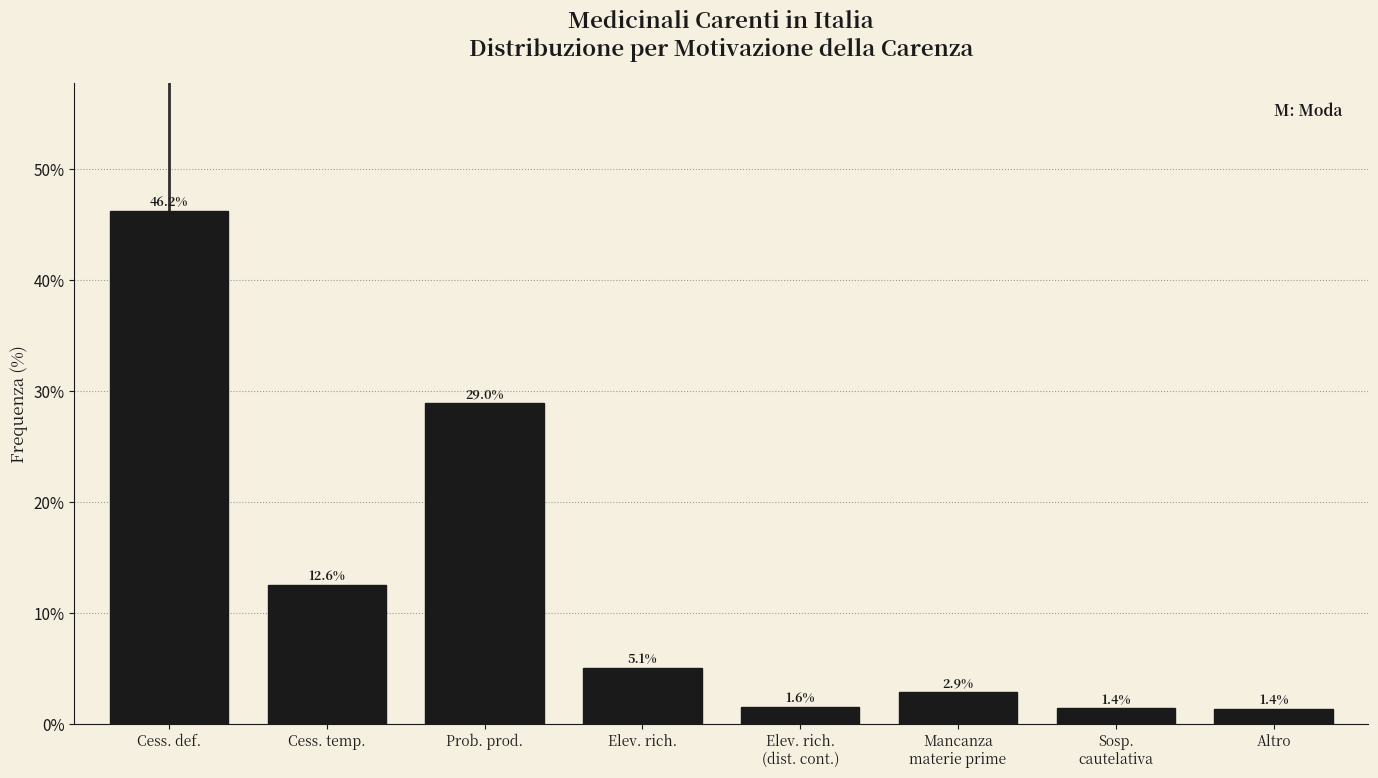

Reading right to left, list all the values displayed in this chart.

1.4	1.4	2.9	1.6	5.1	29.0	12.6	46.2